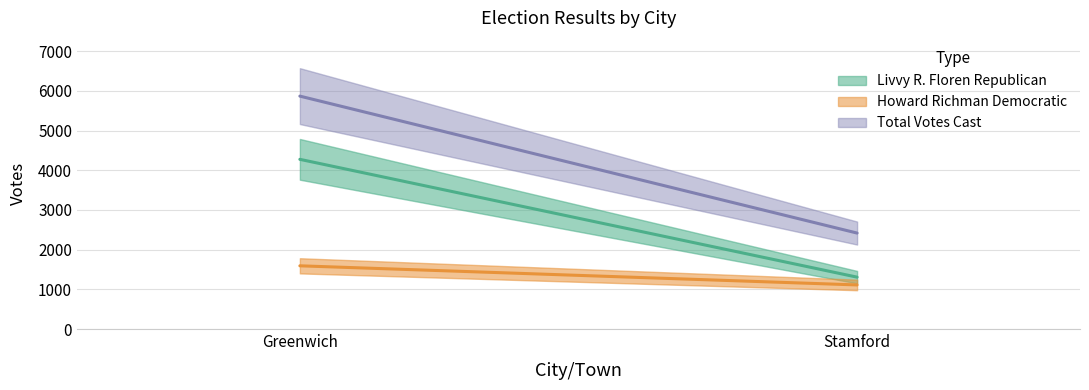

What is the label of the 1st point from the left?

Greenwich